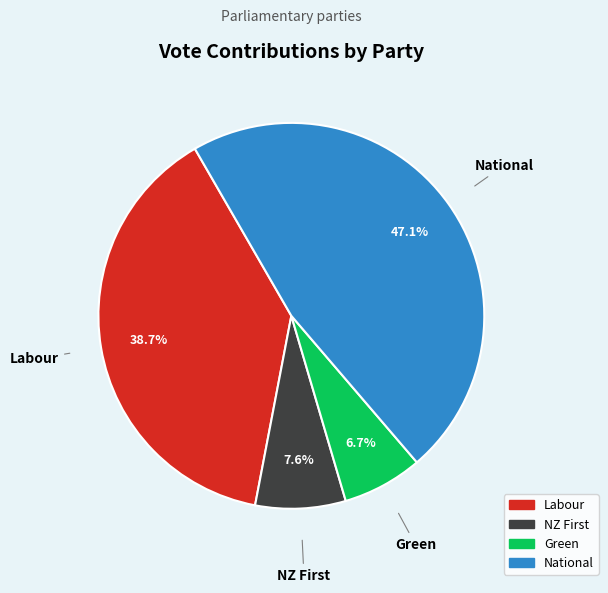

What is the smallest slice in the pie chart?

Green